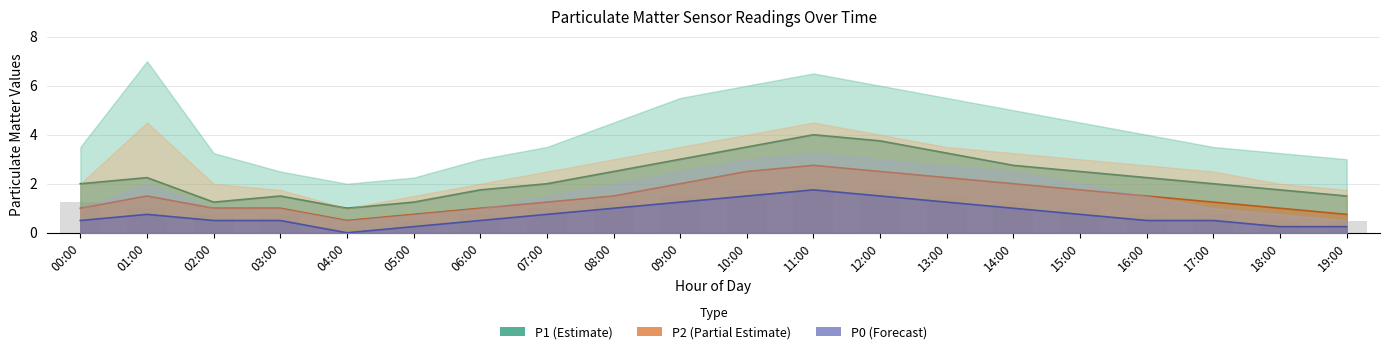

Which series has the largest total across all categories?

P1